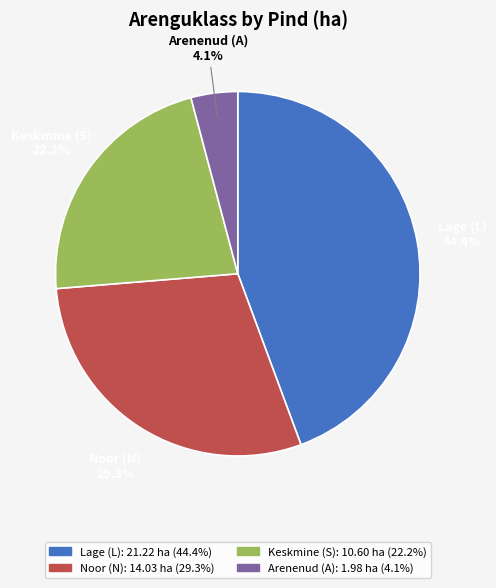

Does any single category account for the majority?

No